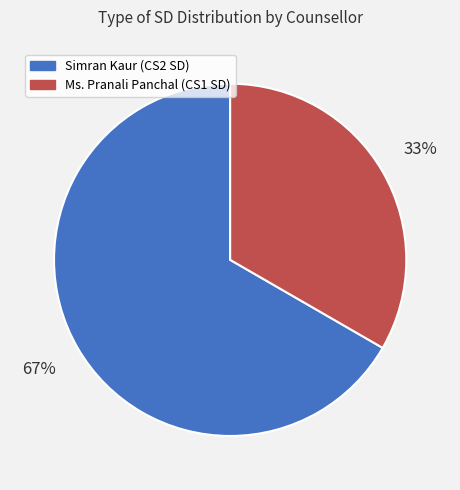

Which category has the biggest portion of the pie?

Simran Kaur (CS2 SD)